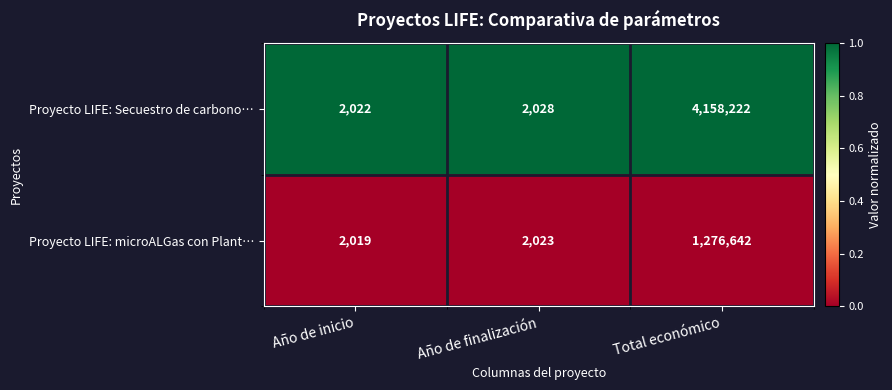

What is the difference between the Proyecto LIFE: microALGas con Plant… values at Año de inicio and Total económico?

1274623